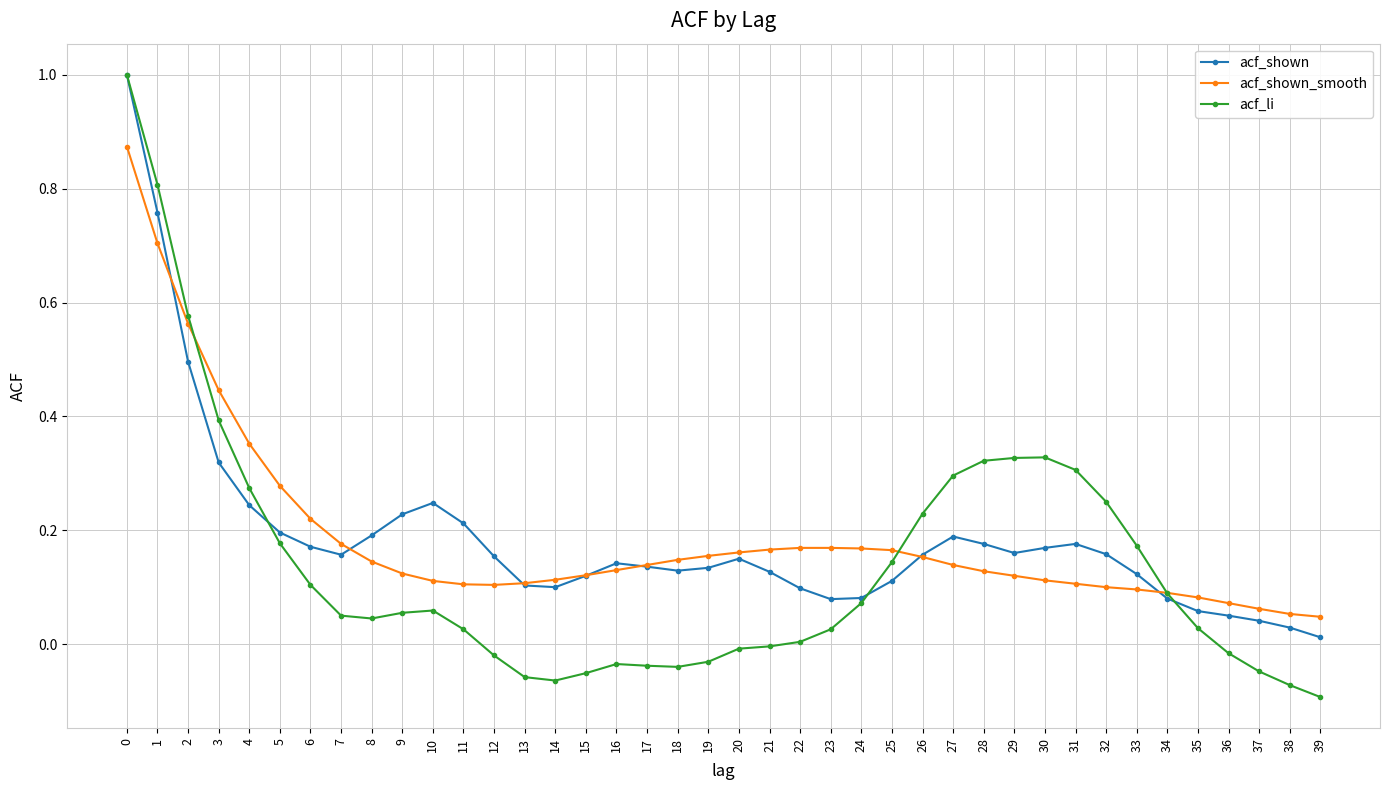

At 3, list the series in order from largest to smallest.

acf_shown_smooth, acf_li, acf_shown